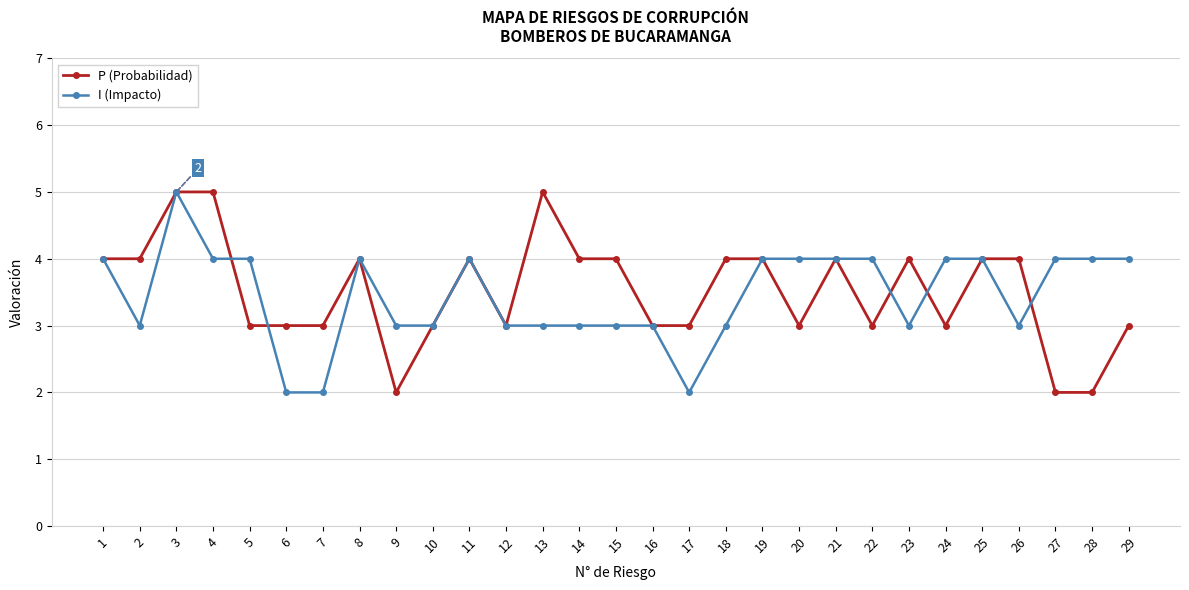

Does the chart have visible grid lines?

Yes